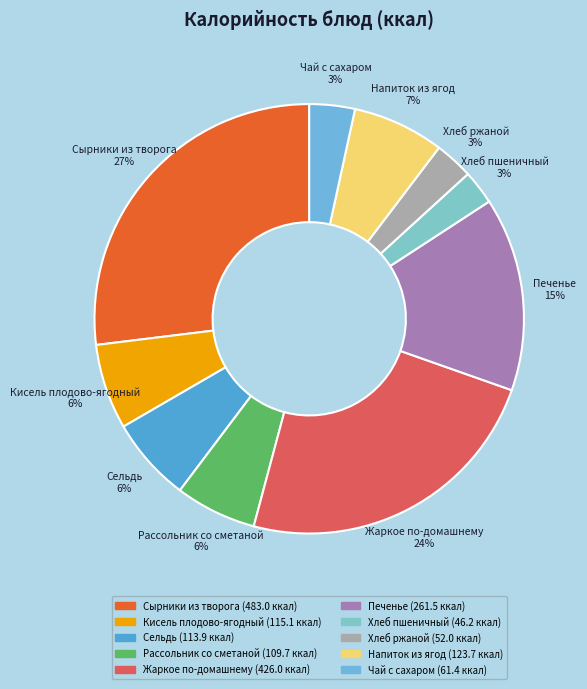

What is the largest slice in the pie chart?

Сырники из творога